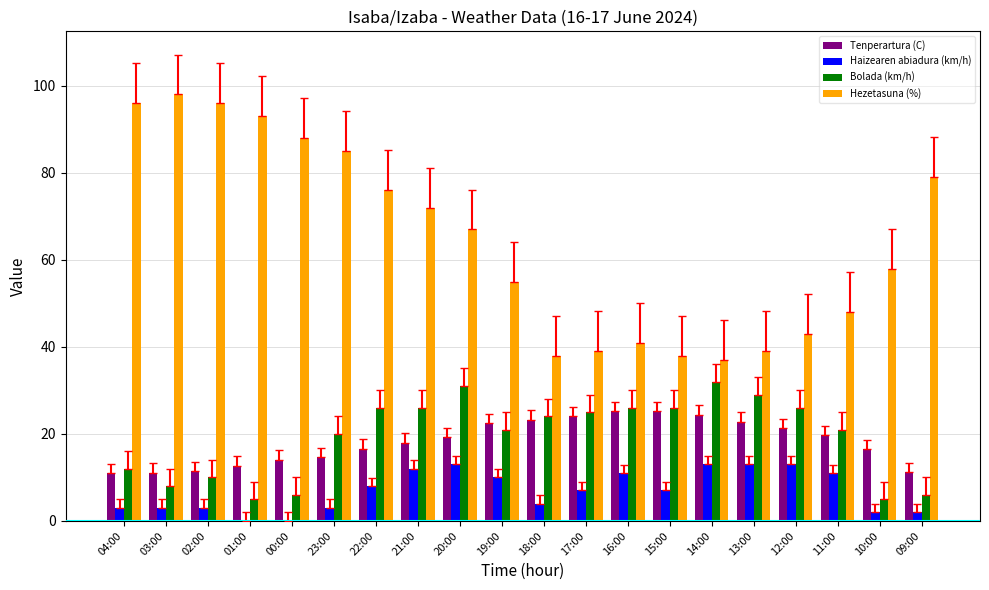

Between 03:00 and 17:00, which series saw the biggest shift?

Hezetasuna (%)